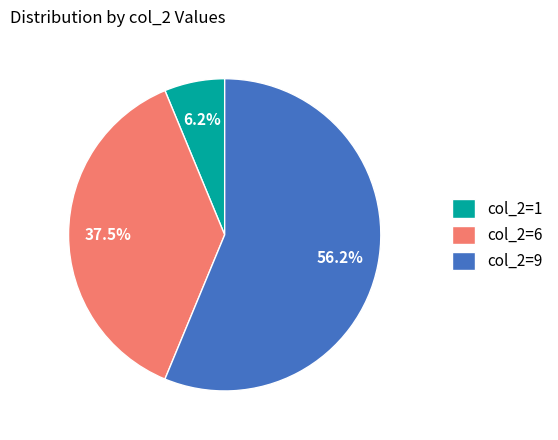

Is there a majority slice in this chart?

Yes